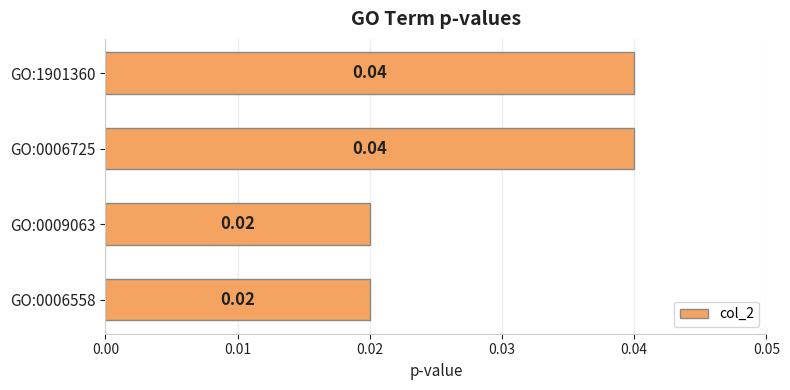

Between GO:0009063 and GO:0006725, which is larger?

GO:0006725